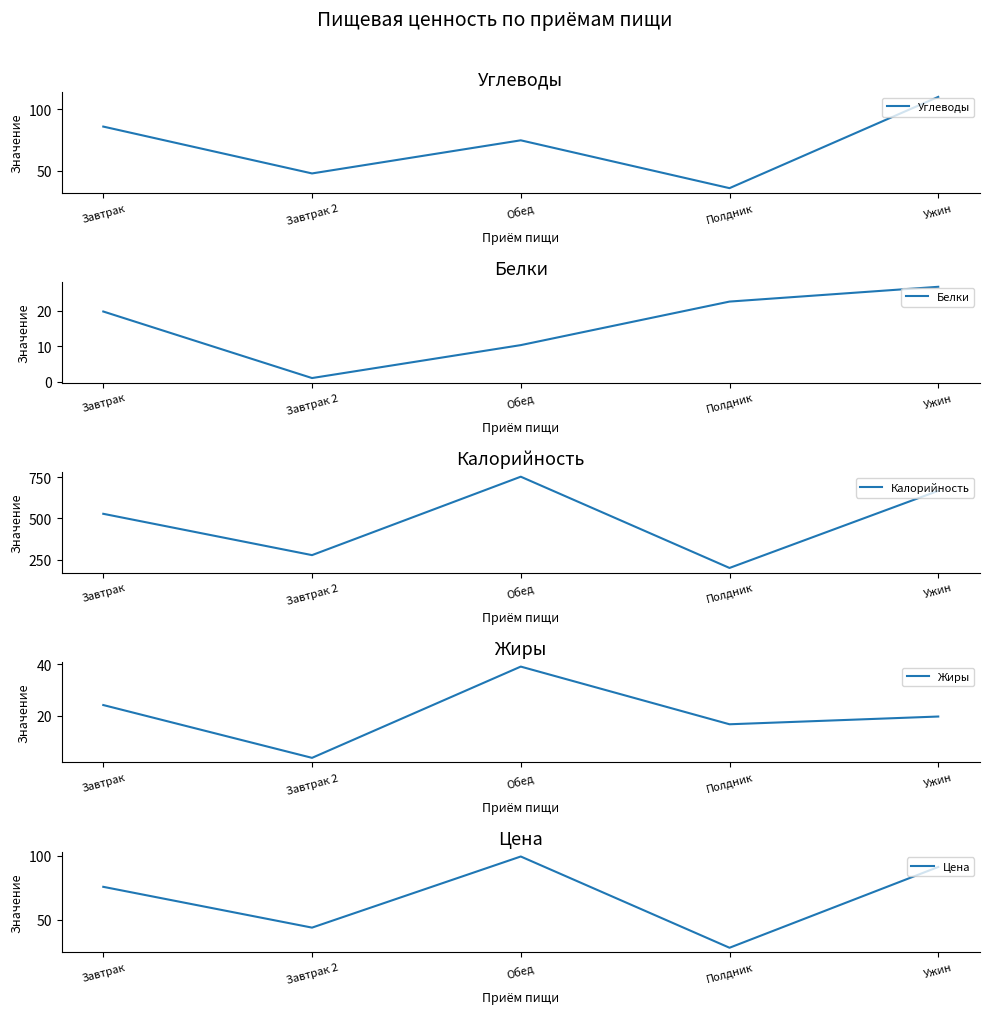

True or false: Жиры and Цена intersect in this chart.

False